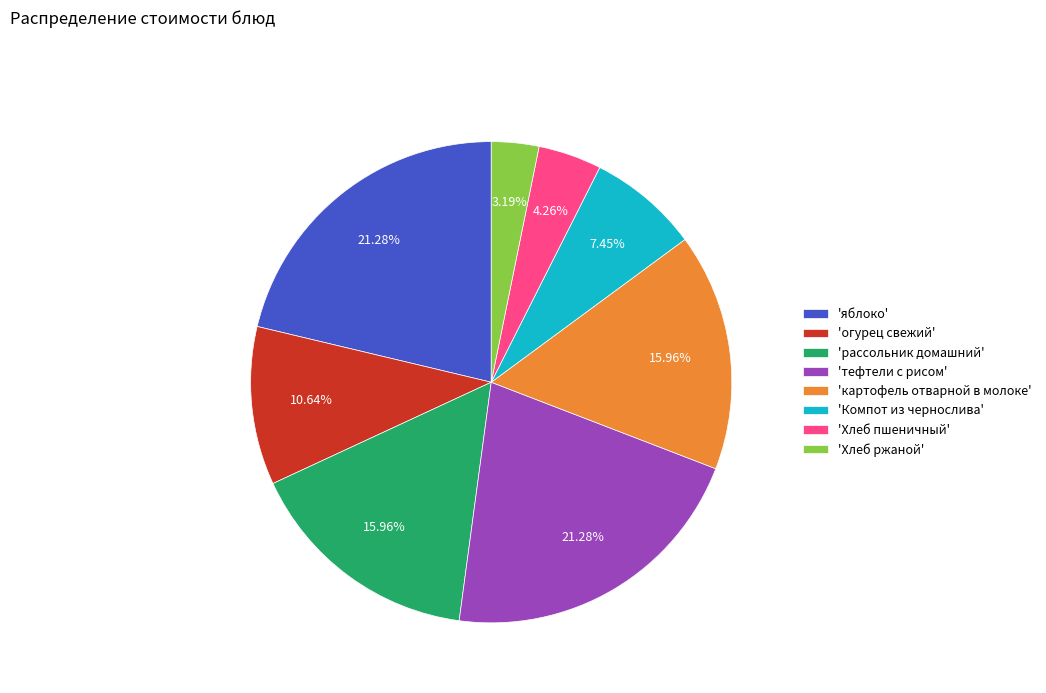

Is the sum of 'картофель отварной в молоке' and 'Хлеб ржаной' greater than half?

No